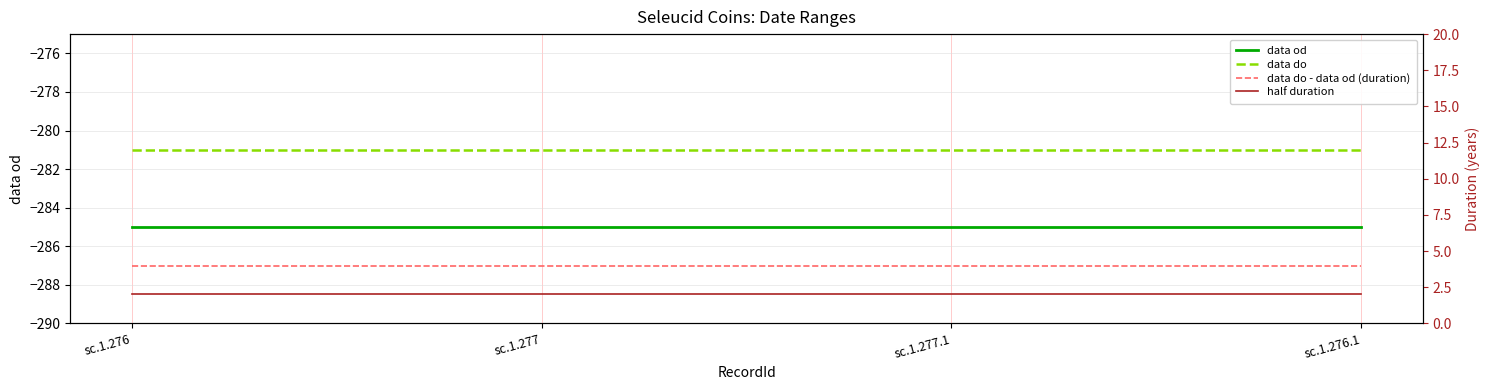

What is the label of the 1st point from the right?

sc.1.276.1